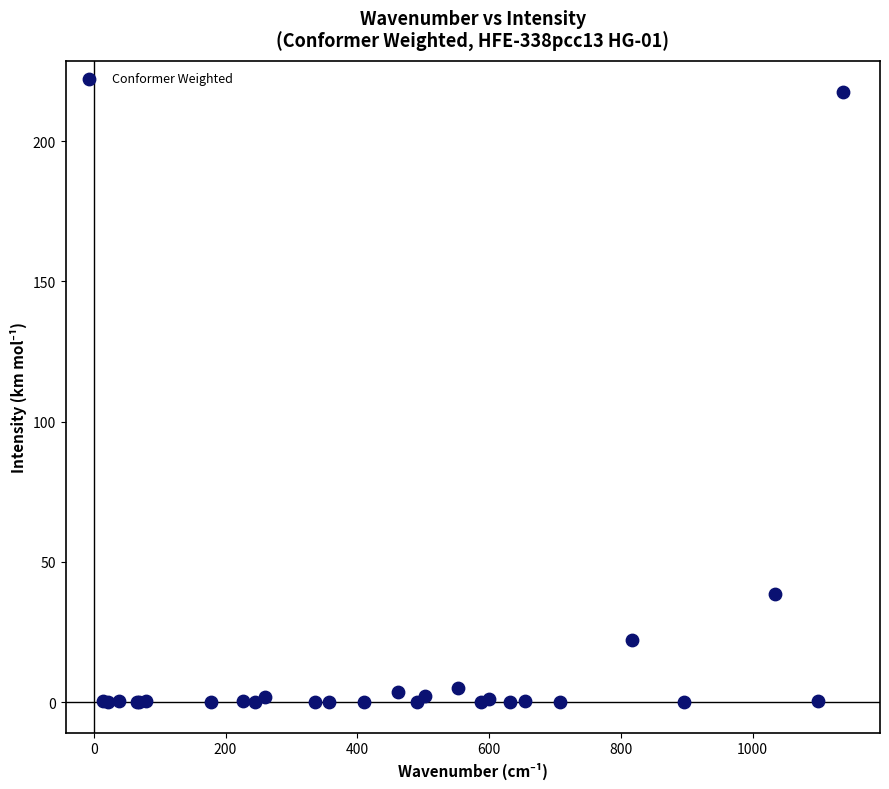

What Y value in the scatter plot is closest to 108?

38.7